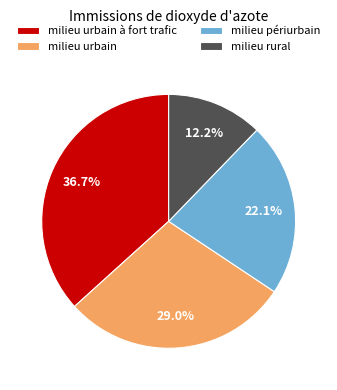

How many segments does this pie chart have?

4